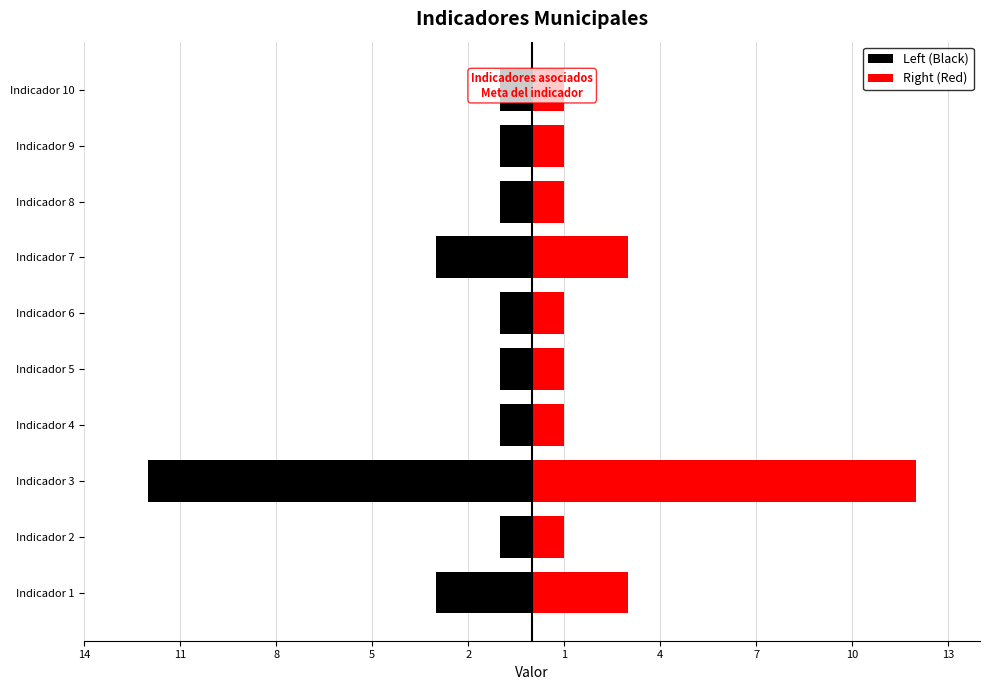

Between Indicador 1 and Indicador 3, which series saw the biggest shift?

Left (Black)